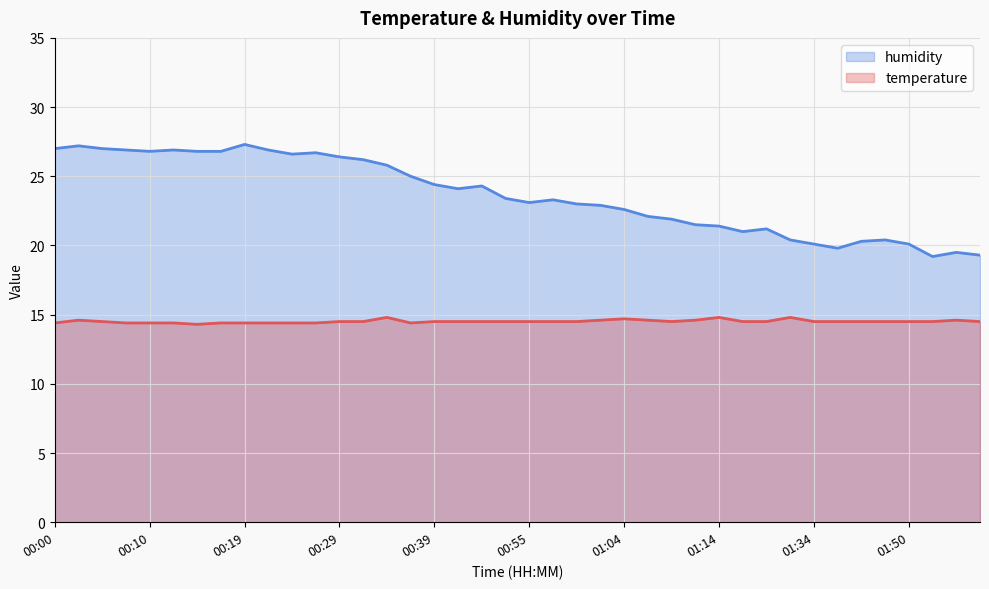

The humidity series shows 44.7 at 00:05. True or false?

False